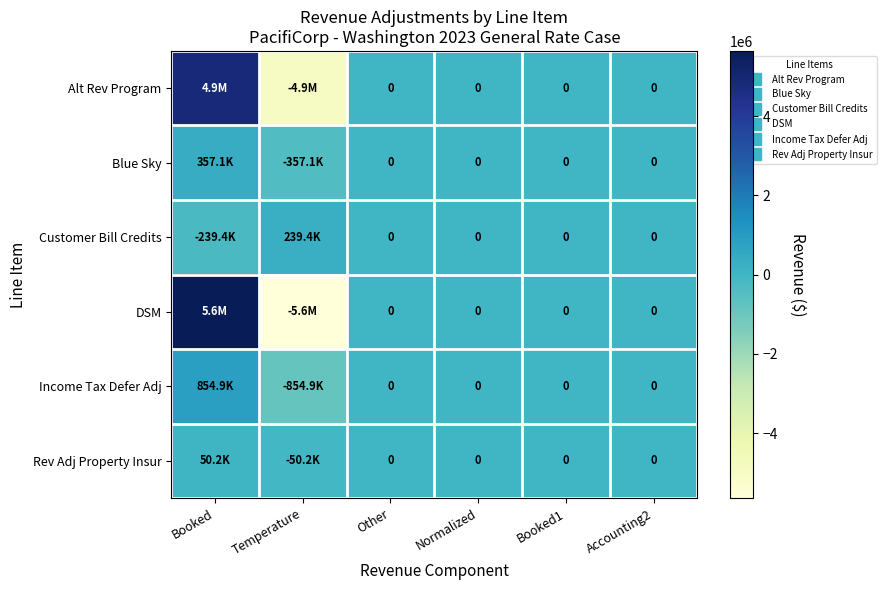

How many positive values does the DSM series have?

1